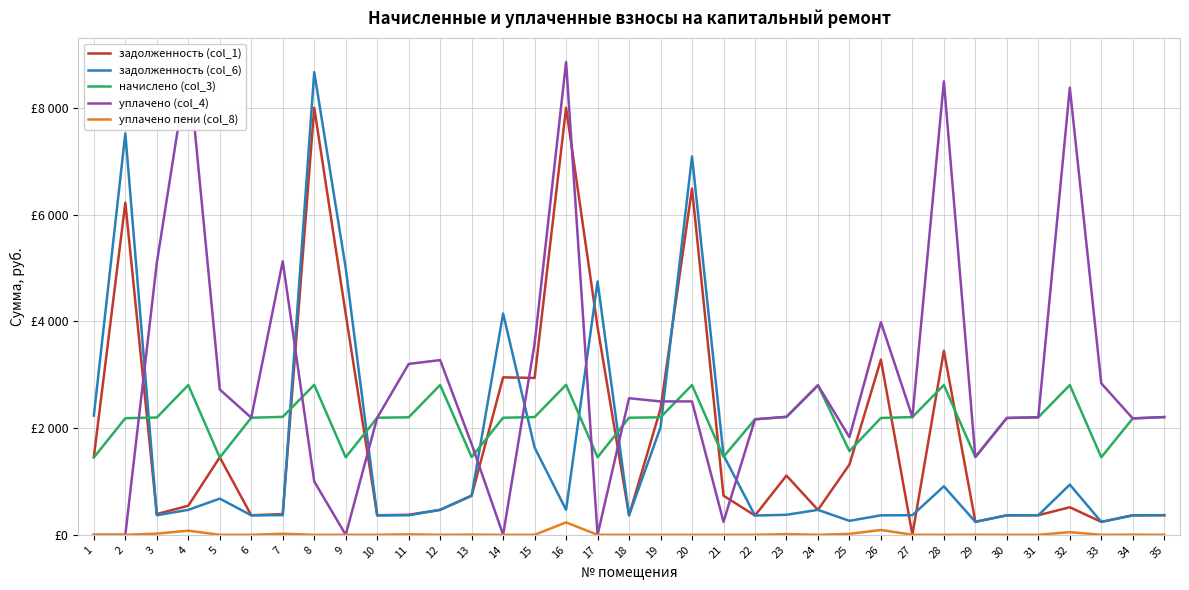

True or false: задолженность (col_6) and уплачено пени (col_8) intersect in this chart.

False